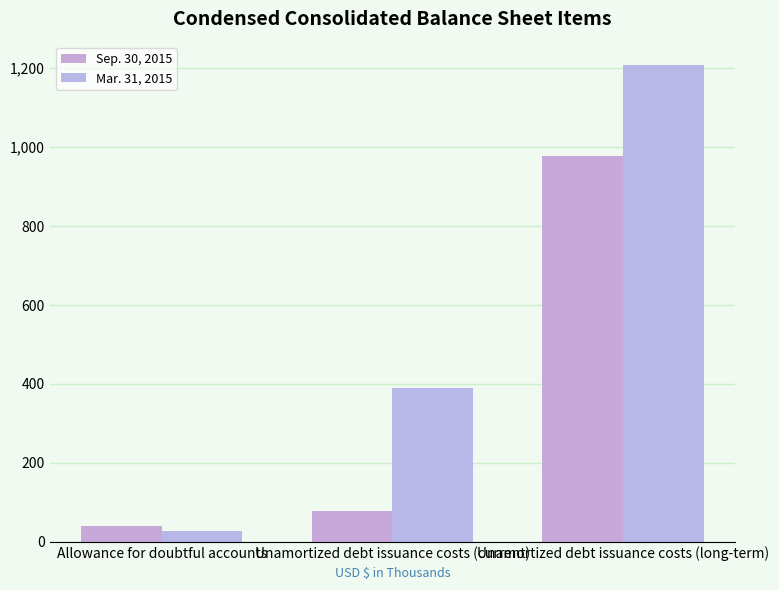

What is the difference between the second highest and minimum values in the Mar. 31, 2015 series?

363